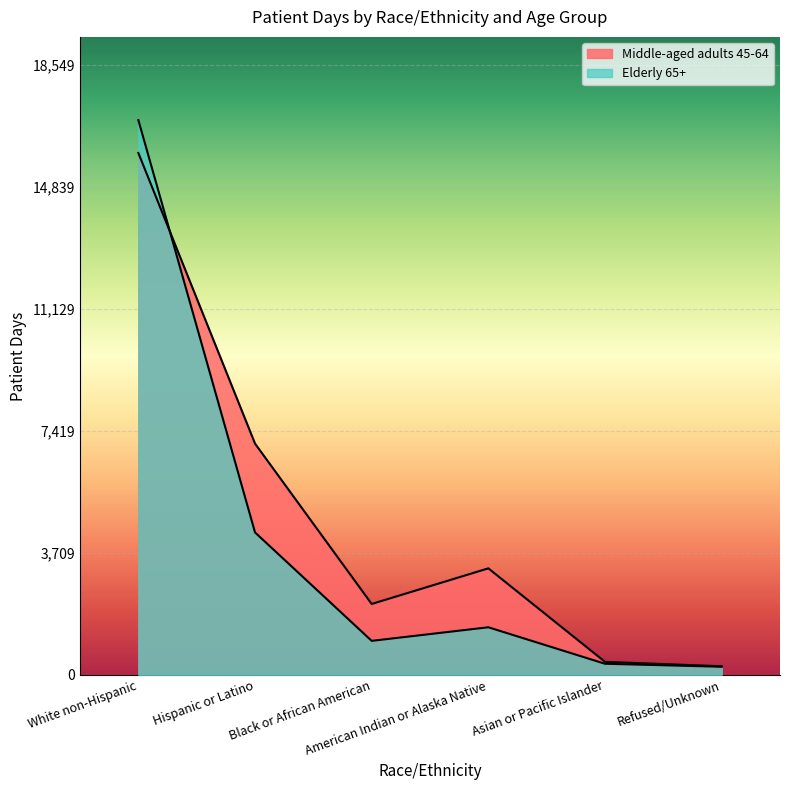

Where do Middle-aged adults 45-64 and Elderly 65+ first cross each other?

White non-Hispanic and Hispanic or Latino